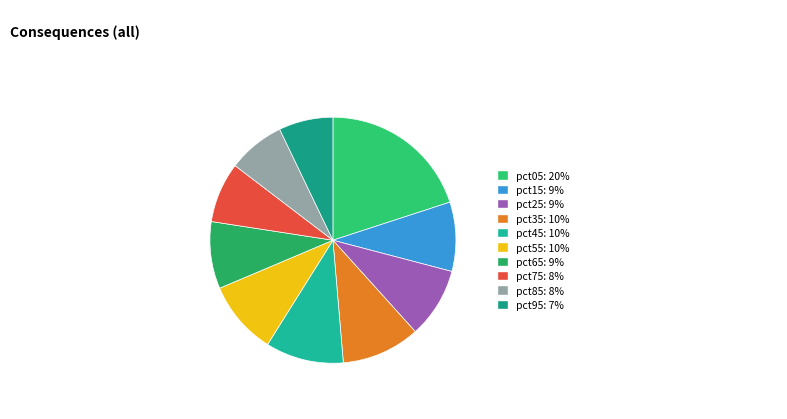

How many segments does this pie chart have?

10